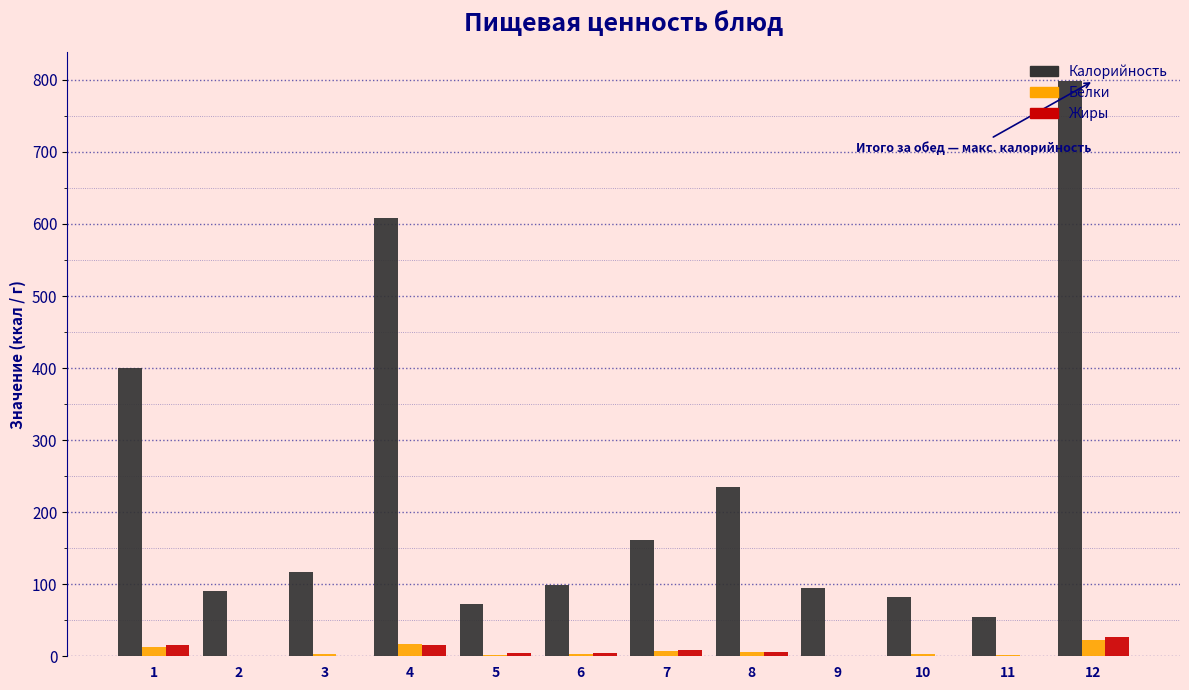

What is the sum of all Жиры values?

84.3